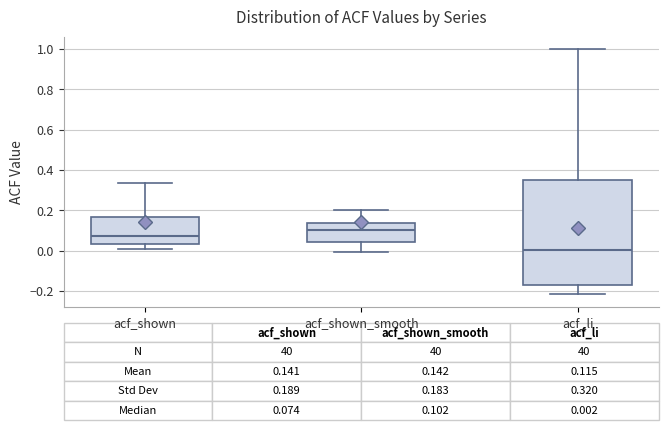

Which box has the lowest median line?

acf_li